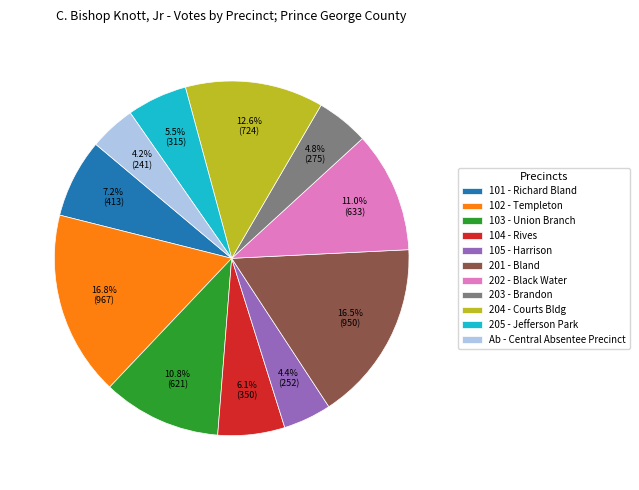

Between 203 - Brandon and 204 - Courts Bldg, which is larger?

204 - Courts Bldg